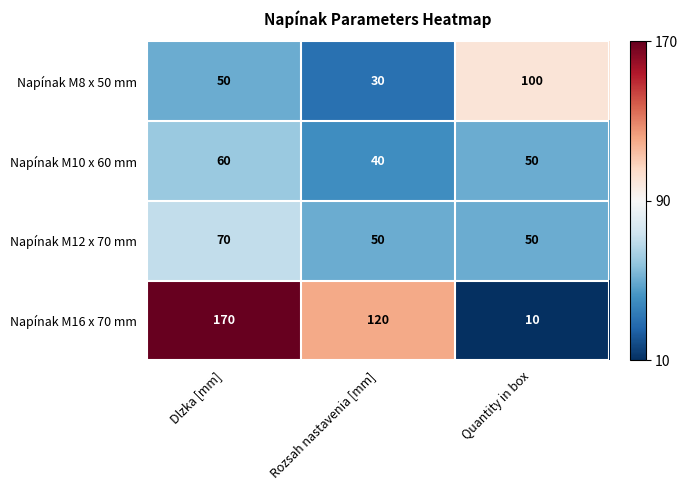

What is the smallest value displayed?

10